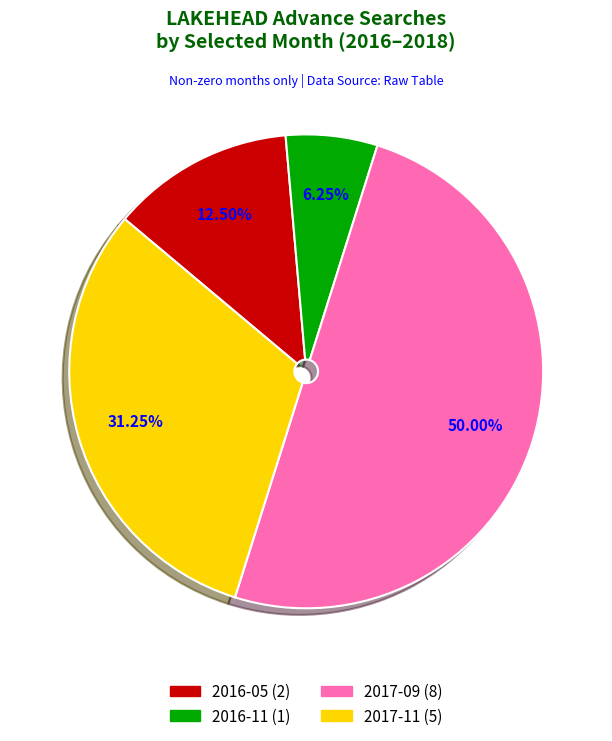

Which slice is the smallest?

2016-11